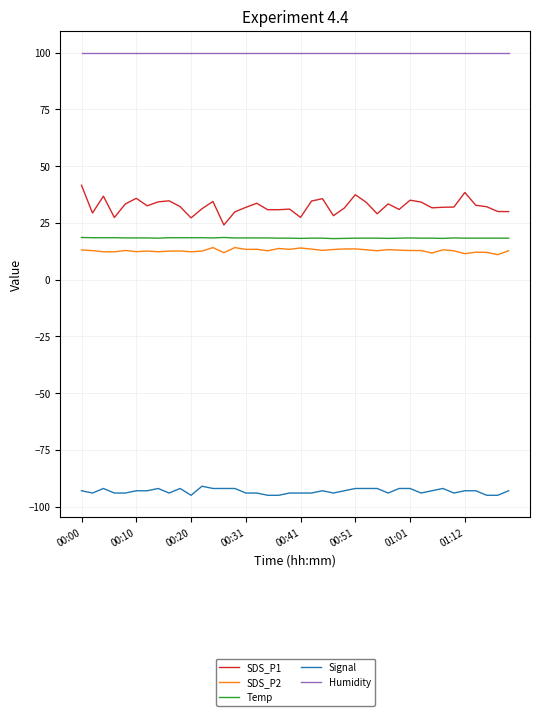

True or false: Humidity and Temp intersect in this chart.

False